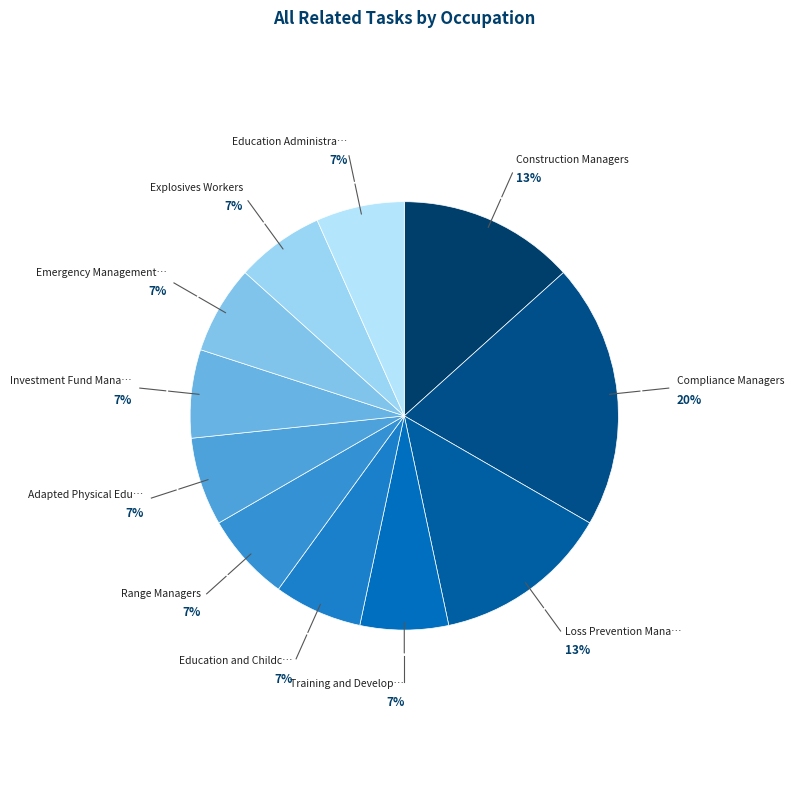

Count the number of slices in the pie.

11